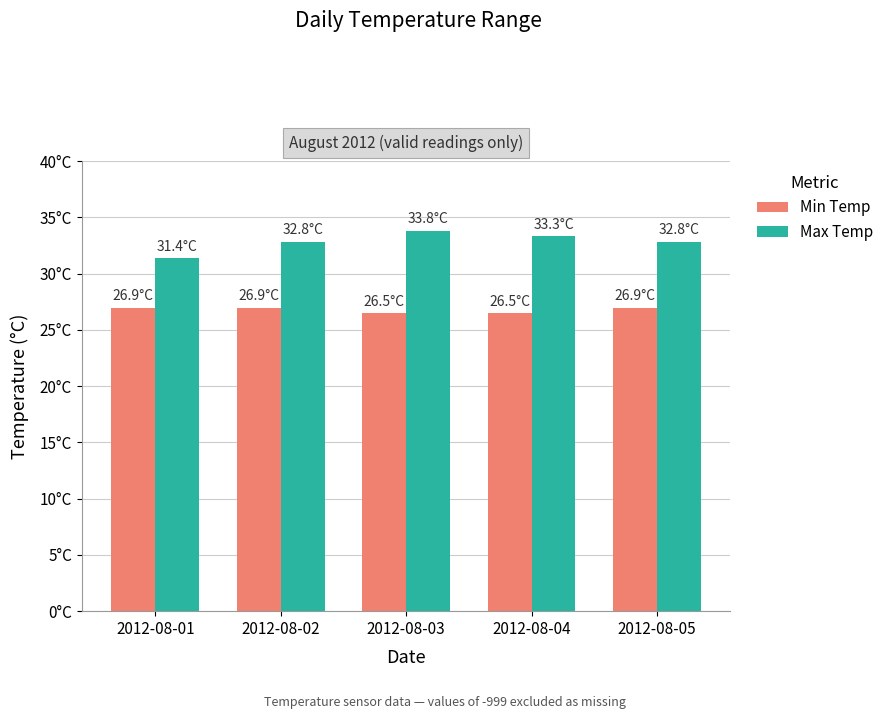

What are all the series names shown in the legend?

Min Temp, Max Temp